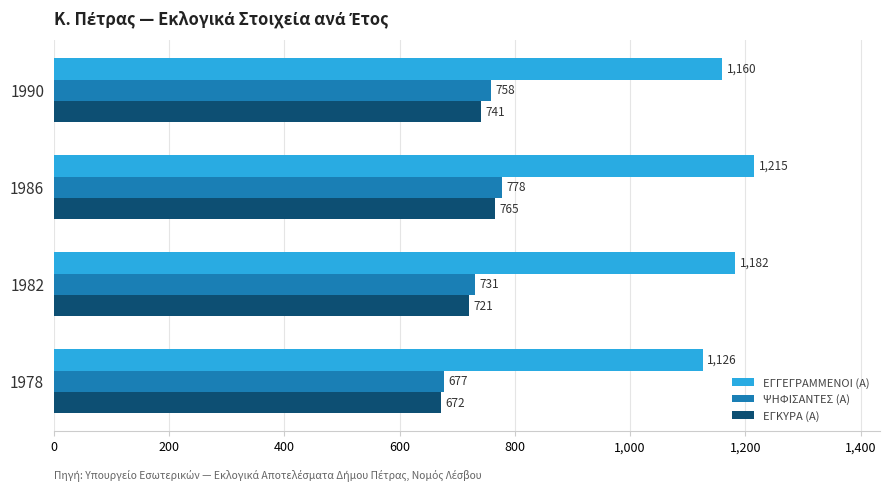

Between 1986 and 1978, which series saw the biggest shift?

ΨΗΦΙΣΑΝΤΕΣ (Α)